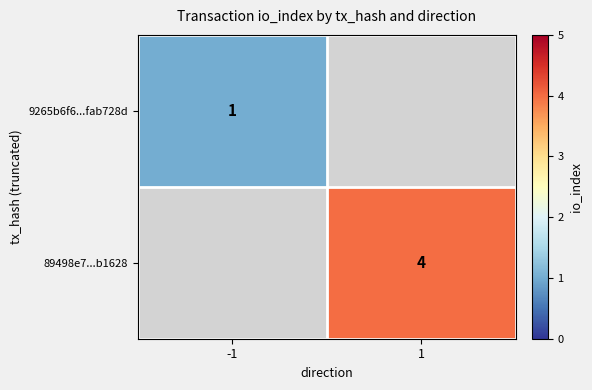

The 89498e7...b1628 series shows 6.7 at 1. True or false?

False